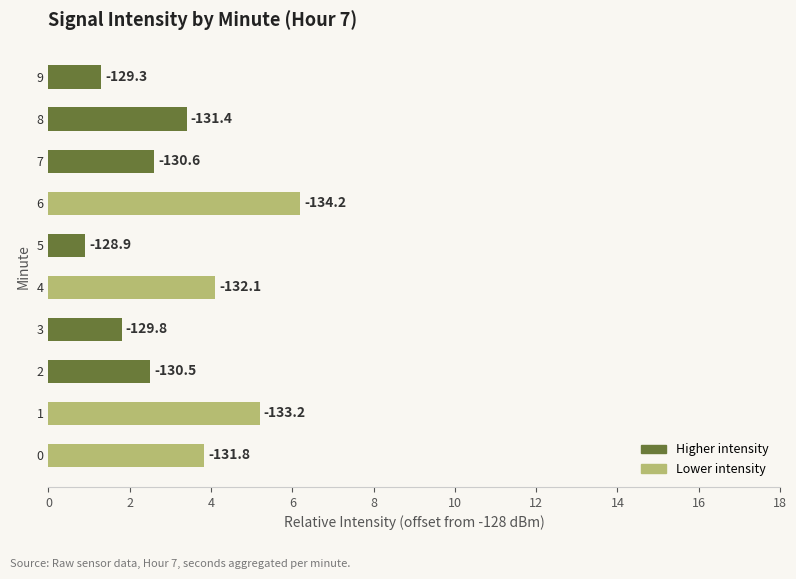

Are the bars horizontal?

Yes